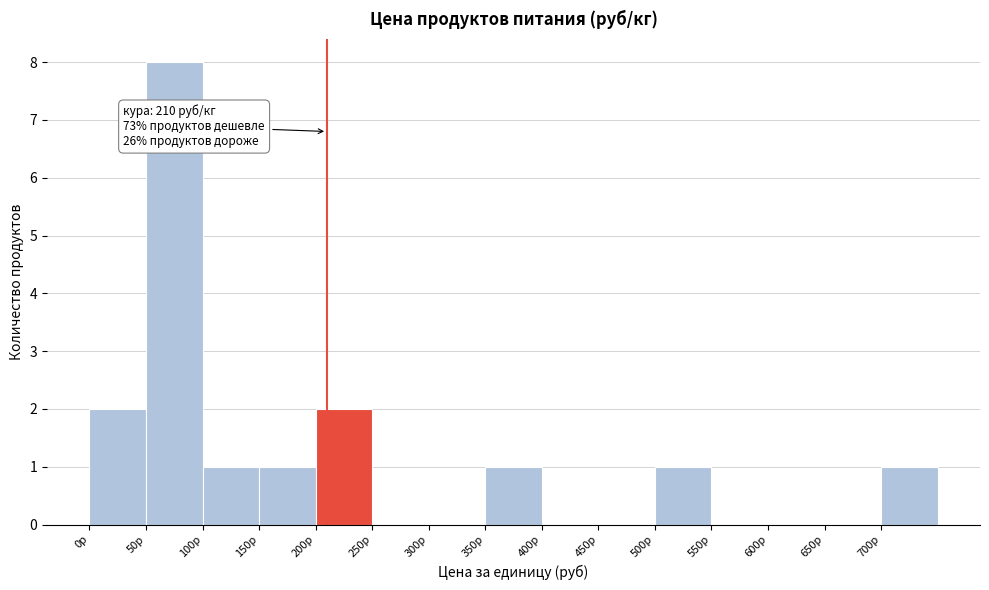

Over which range of the x-axis is the bar tallest?

50 to 100